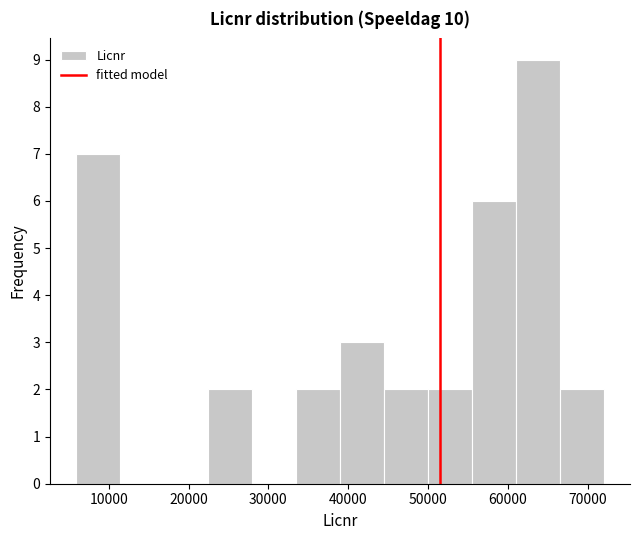

Reading left to right, transcribe this chart: for each bar, give the range it covers on the x-axis and its height. Neither the bar edges nor the heights are printed on the chart, so give them approximately, as read against the axes.

6000 to 11000: 7
11000 to 17000: 0
17000 to 22000: 0
22000 to 28000: 2
28000 to 33000: 0
33000 to 39000: 2
39000 to 44000: 3
44000 to 50000: 2
50000 to 55000: 2
55000 to 61000: 6
61000 to 67000: 9
67000 to 72000: 2